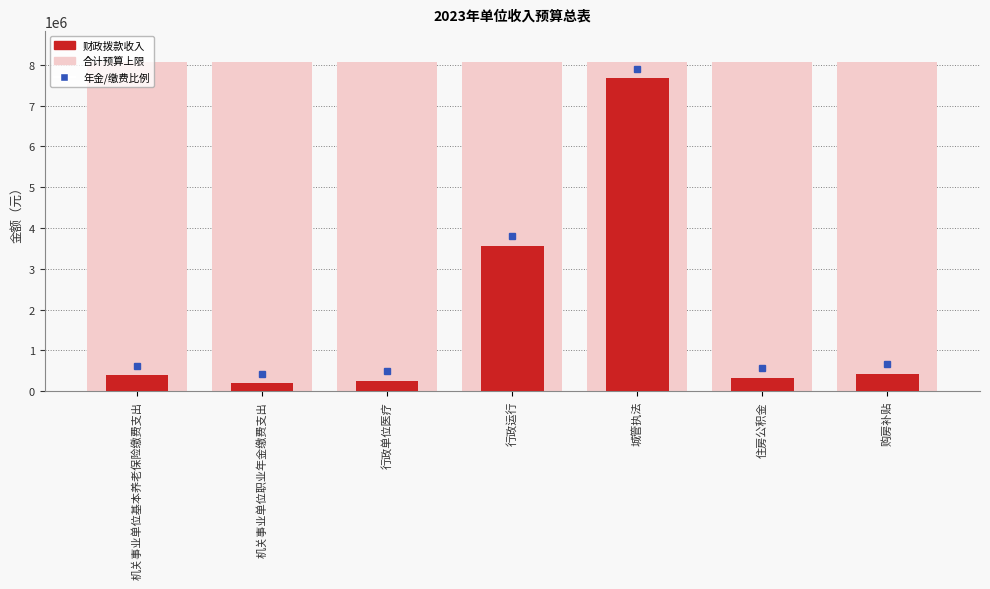

Approximately how many times larger is the value at 购房补贴 compared to 城管执法?

0.1